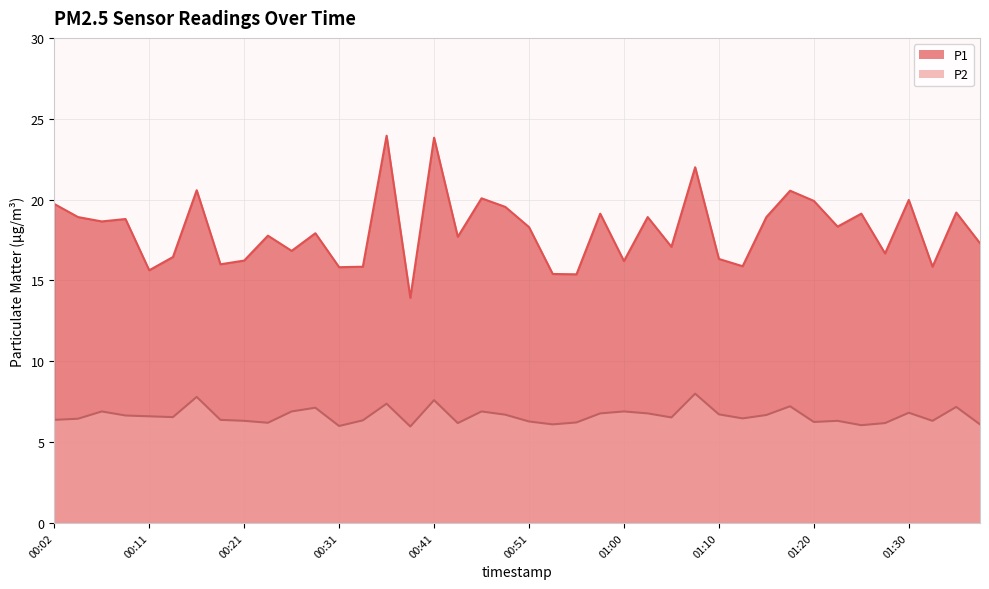

Reading left to right, transcribe all the data shown in this chart.

P1: 19.7	18.9	18.6	18.8	15.6	16.4	20.6	16.0	16.2	17.8	16.8	17.9	15.8	15.8	23.9	13.9	23.8	17.7	20.1	19.6	18.3	15.4	15.4	19.1	16.2	18.9	17.1	22.0	16.3	15.9	18.9	20.6	19.9	18.3	19.1	16.7	20.0	15.8	19.2	17.3
P2: 6.4	6.5	6.9	6.7	6.6	6.5	7.8	6.4	6.3	6.2	6.9	7.1	6.0	6.3	7.4	6.0	7.6	6.2	6.9	6.7	6.3	6.1	6.2	6.8	6.9	6.8	6.5	8.0	6.7	6.5	6.7	7.2	6.2	6.3	6.0	6.2	6.8	6.3	7.2	6.1